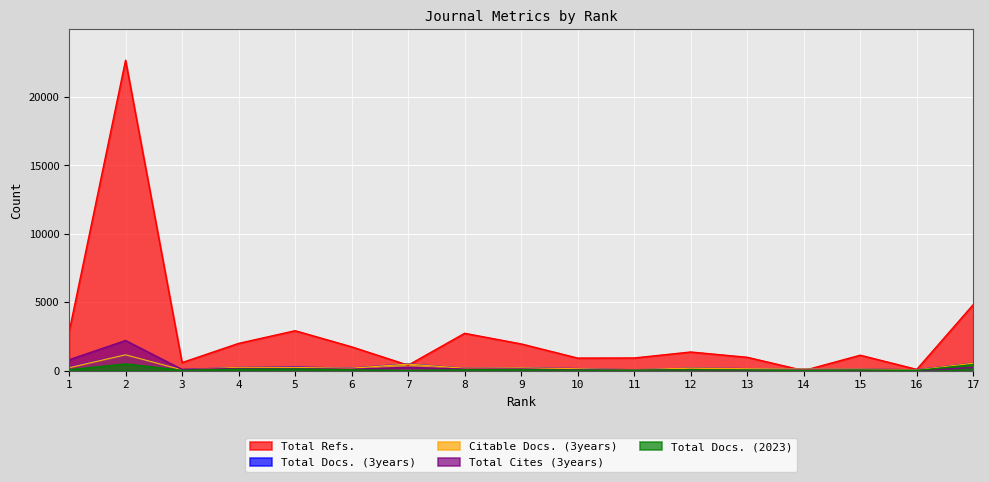

How many values in the Total Refs. series exceed 1357?

8